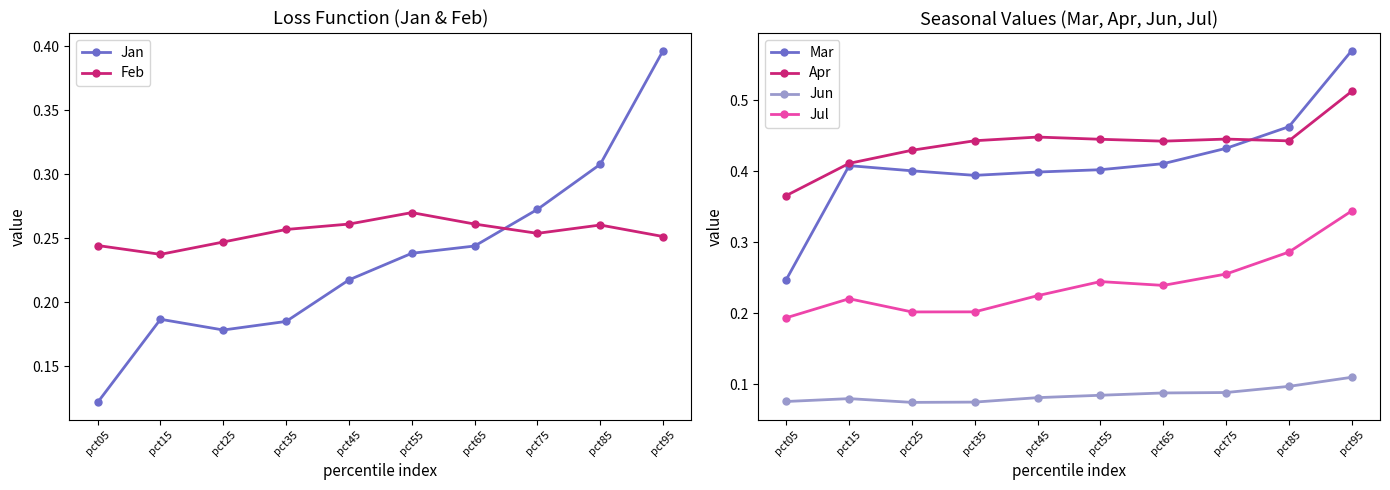

Which label corresponds to the smallest value in the chart?

pct25